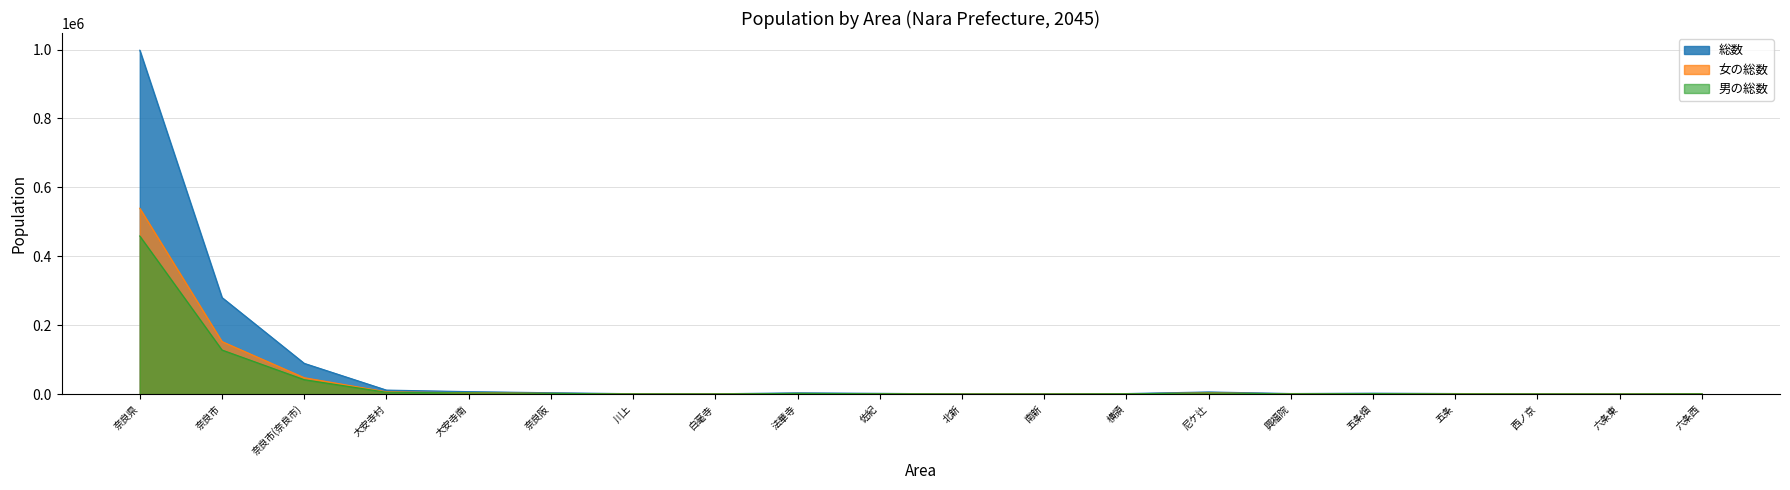

Between 尼ケ辻 and 五条畑, which series saw the biggest shift?

総数